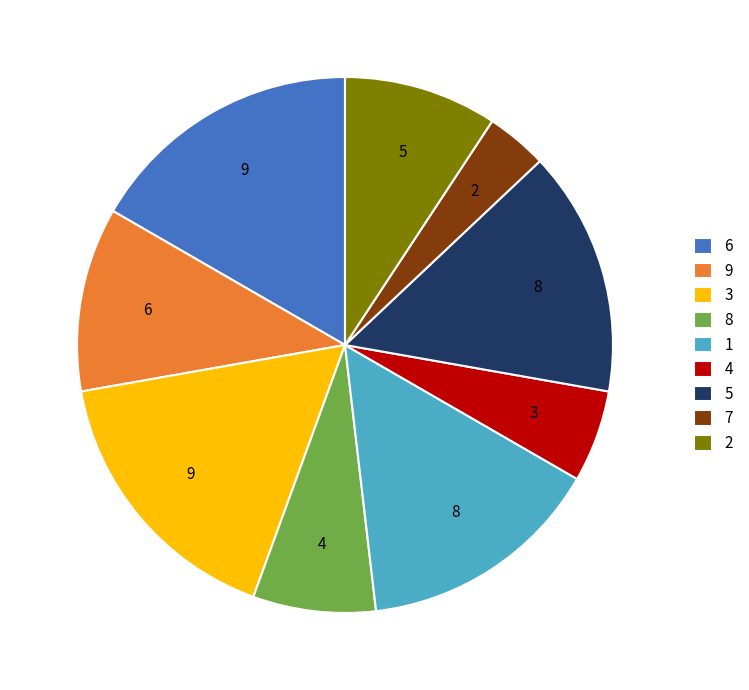

Is there a majority slice in this chart?

No